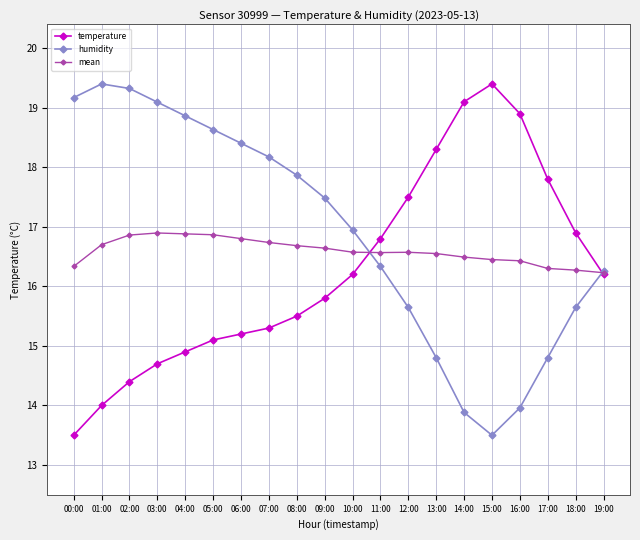

What is the total value across all series at 09:00?

49.9